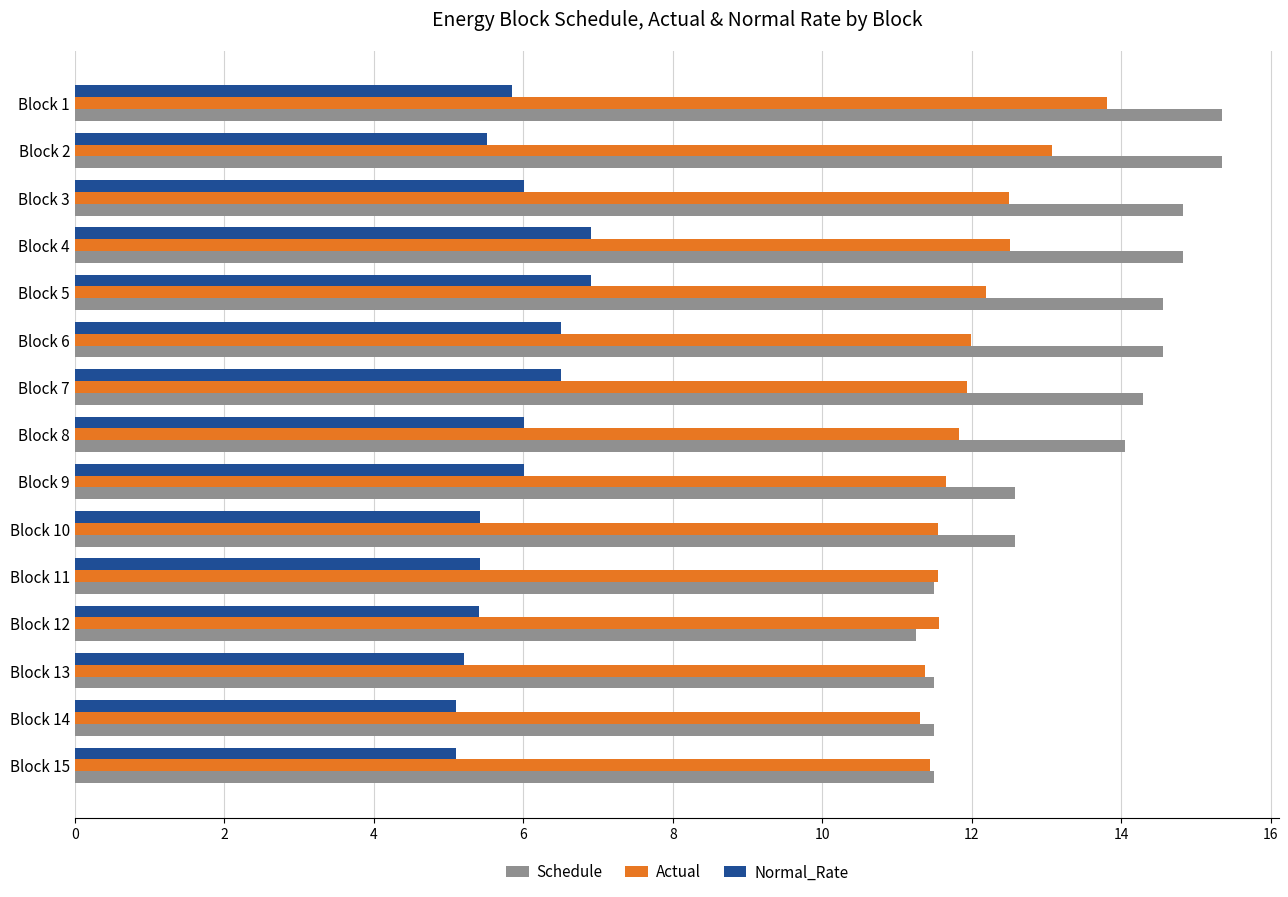

Which series has the largest total across all categories?

Schedule